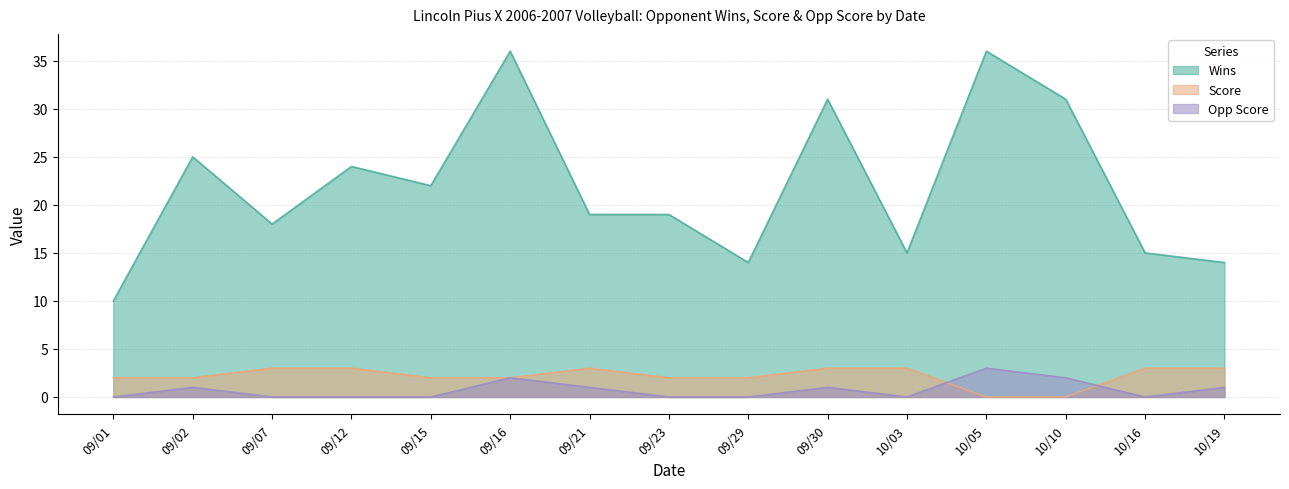

Which category has the lowest value across all series?

10/05